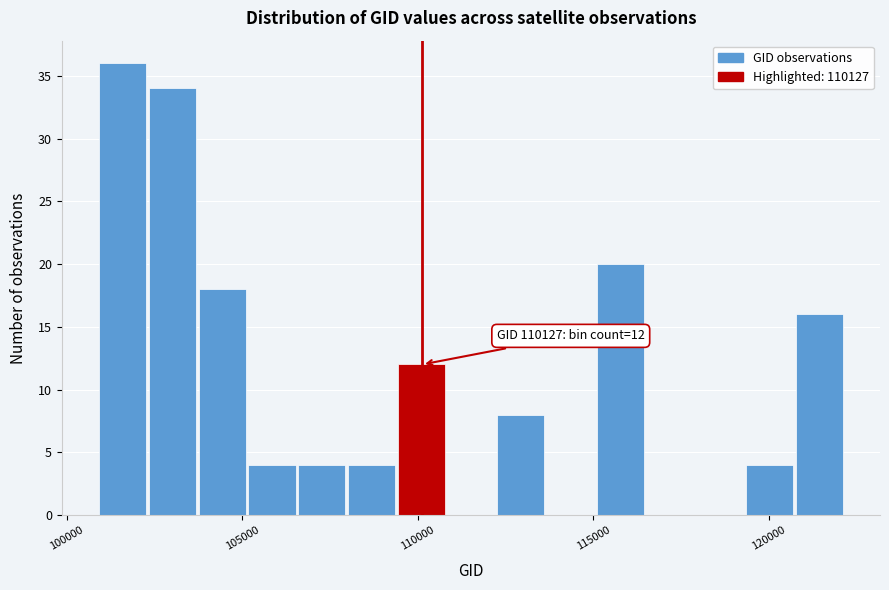

Read against the x-axis, roughly where is the centre of the tallest bar?

101500